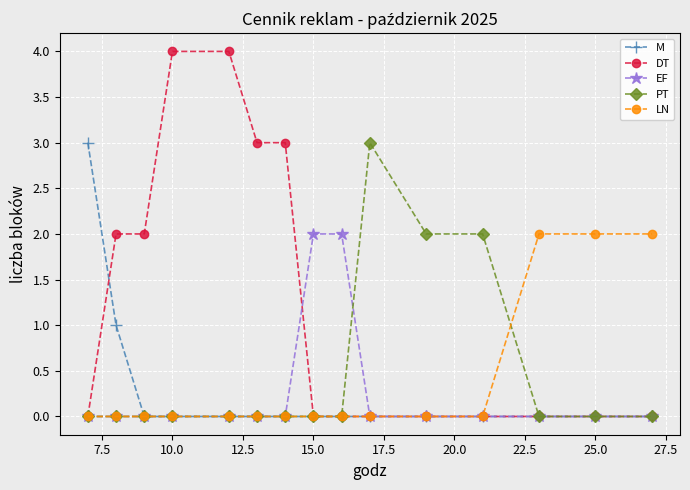

How many lines are shown in the chart?

5